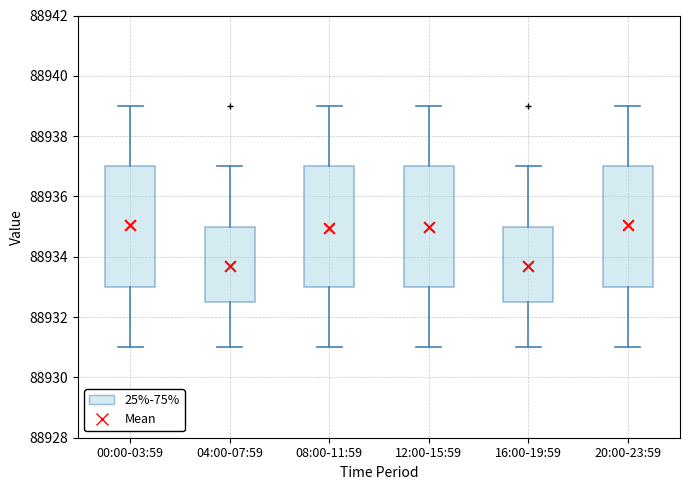

Where is the upper edge of the box for 08:00-11:59 on the y-axis? The values are not printed on the chart, so give them approximately, as read against the axis.

88937.0